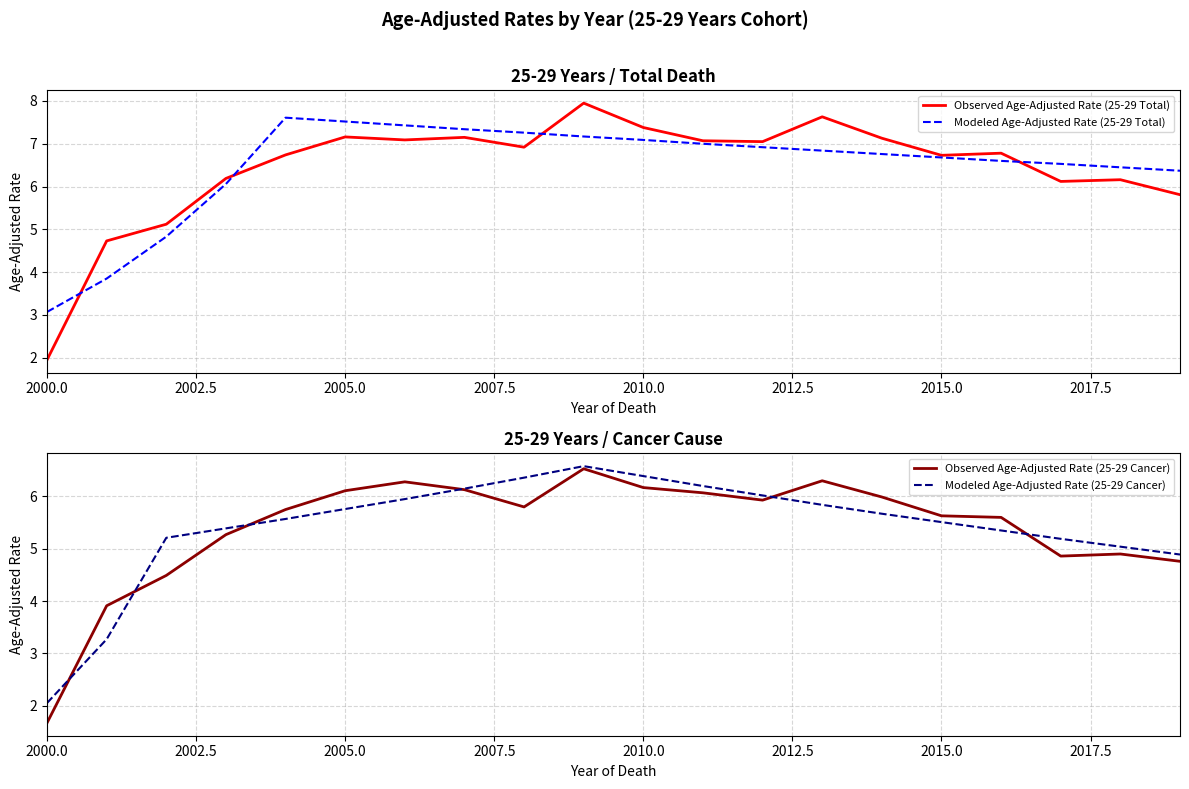

Is the value of Modeled Age-Adjusted Rate (25-29 Total) at 2005.0 greater than the value of Observed Age-Adjusted Rate (25-29 Total) at 2010.0?

Yes